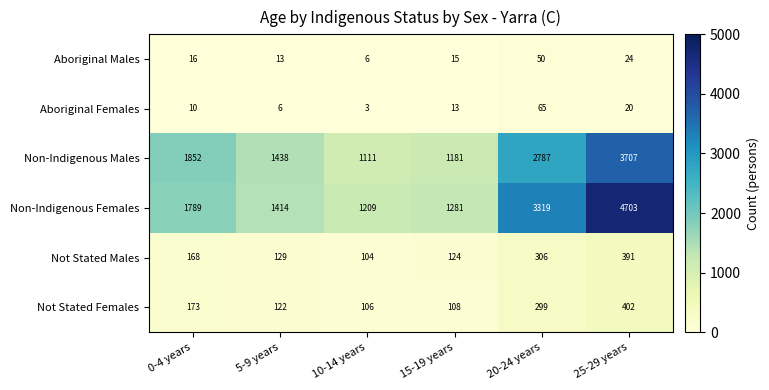

Rank the series by their maximum value, from lowest to highest.

Aboriginal Males, Aboriginal Females, Not Stated Males, Not Stated Females, Non-Indigenous Males, Non-Indigenous Females